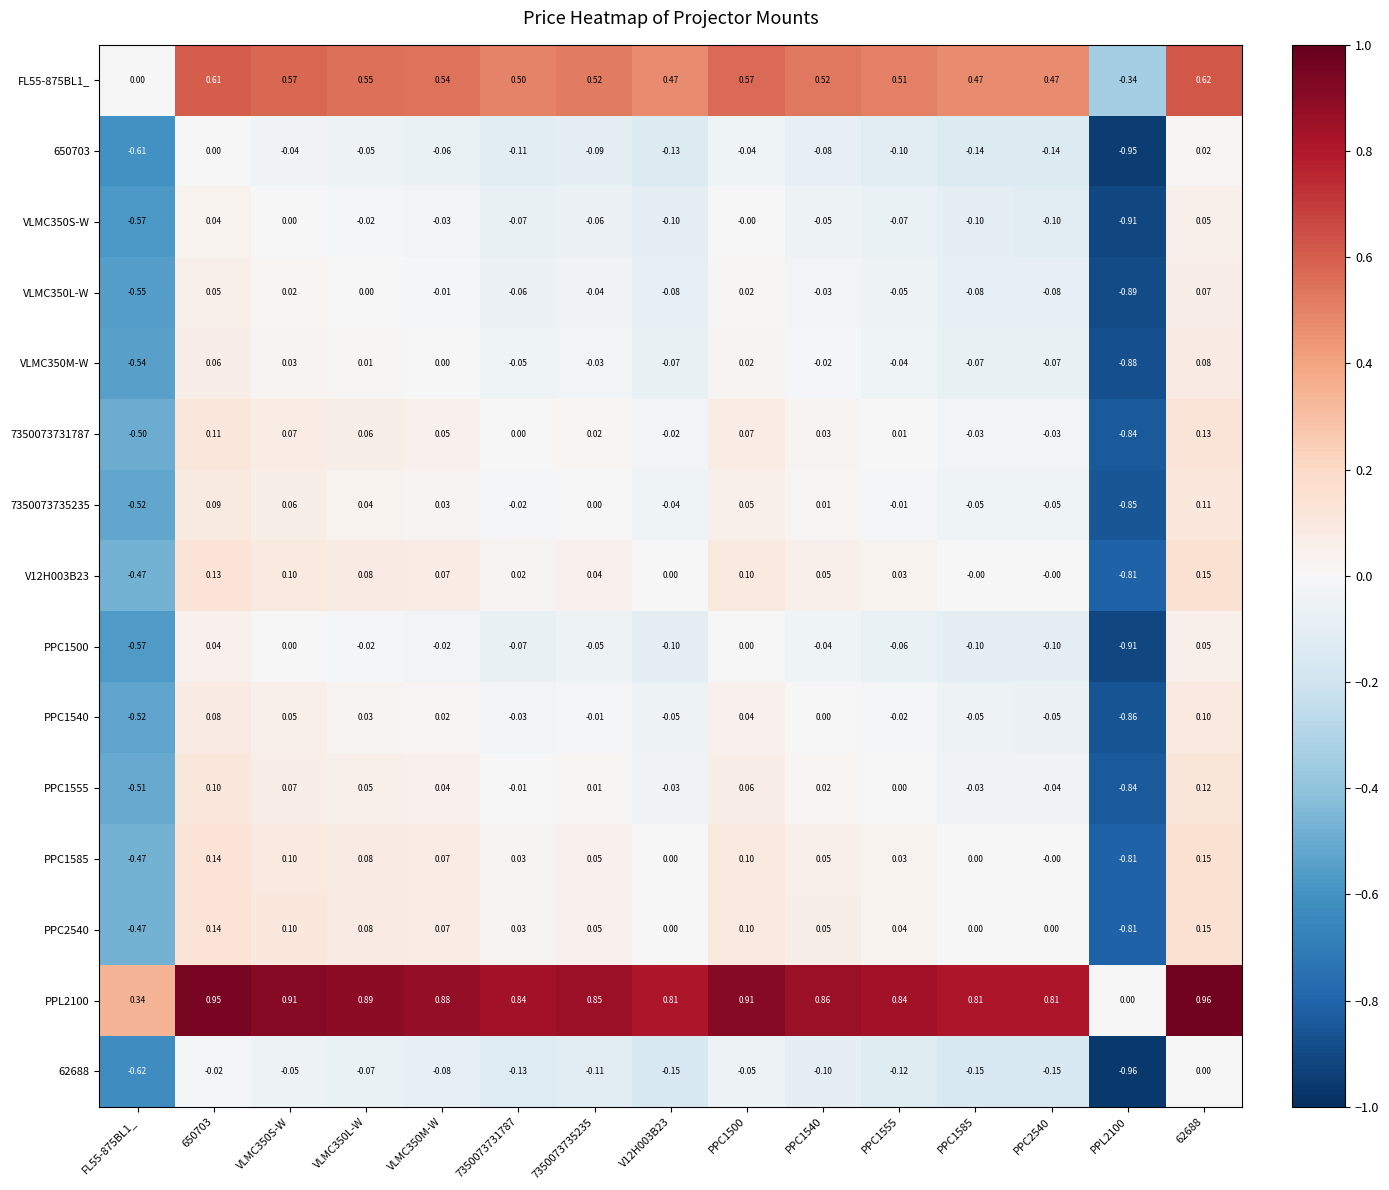

Is the value of PPC1555 at FL55-875BL1_ greater than the value of 62688 at PPC1555?

No